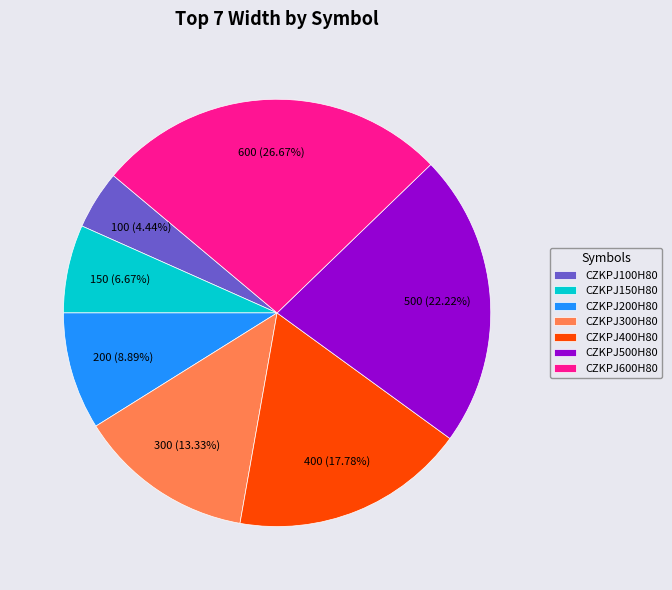

What is the largest slice in the pie chart?

CZKPJ600H80